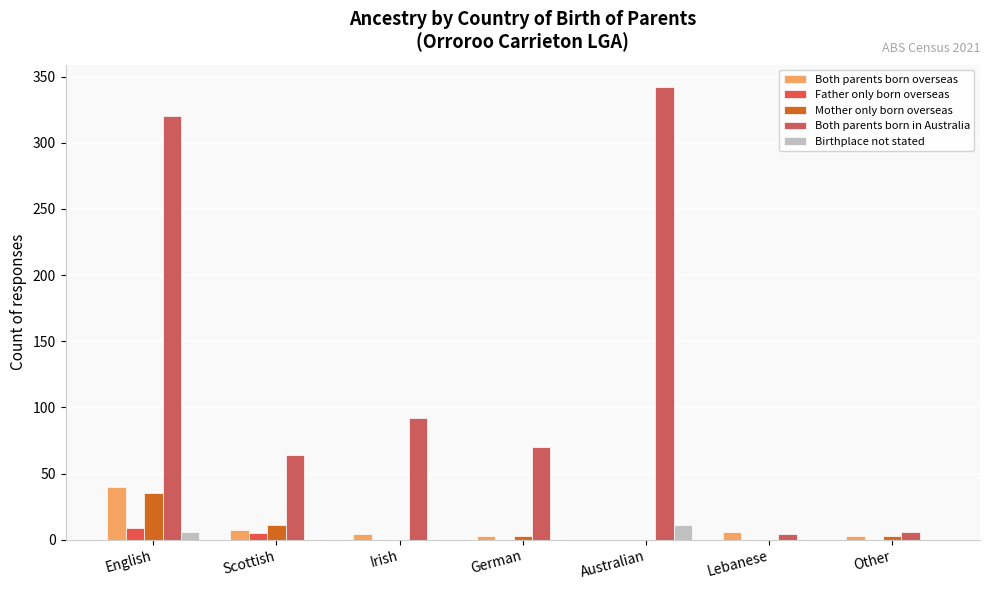

Is the value of Both parents born in Australia at English greater than the value of Mother only born overseas at English?

Yes